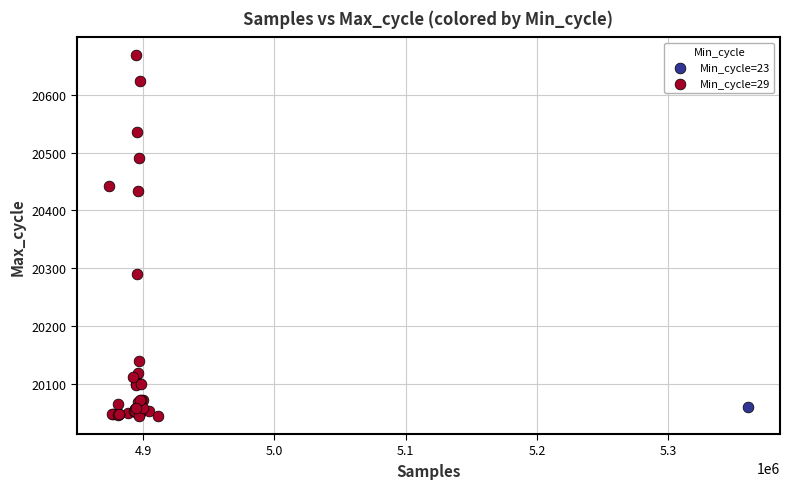

What are all the series names shown in the legend?

Min_cycle=23, Min_cycle=29